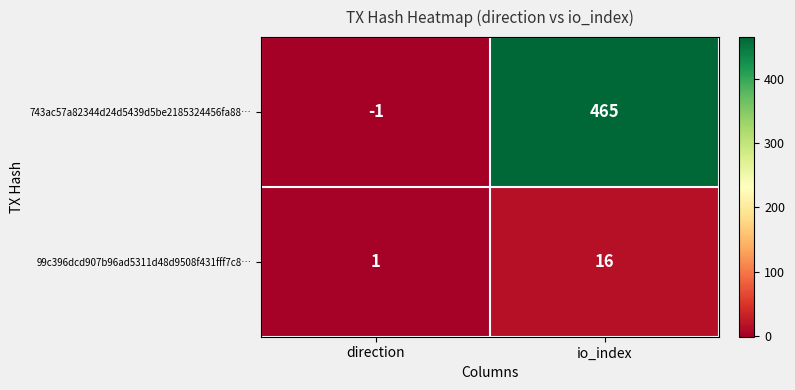

Rank the series at direction from highest to lowest value.

99c396dcd907b96ad5311d48d9508f431fff7c8…, 743ac57a82344d24d5439d5be2185324456fa88…